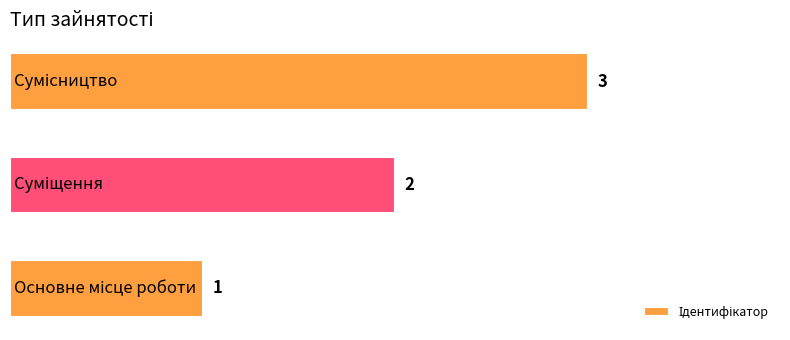

What is the sum of all values?

6